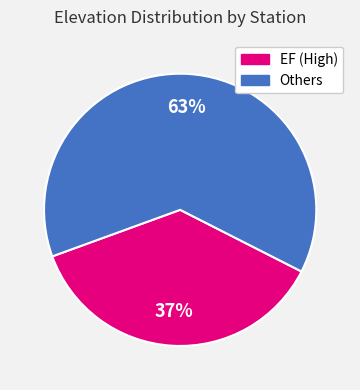

To the nearest percent, what is the difference between the largest and smallest slice percentages?

26%